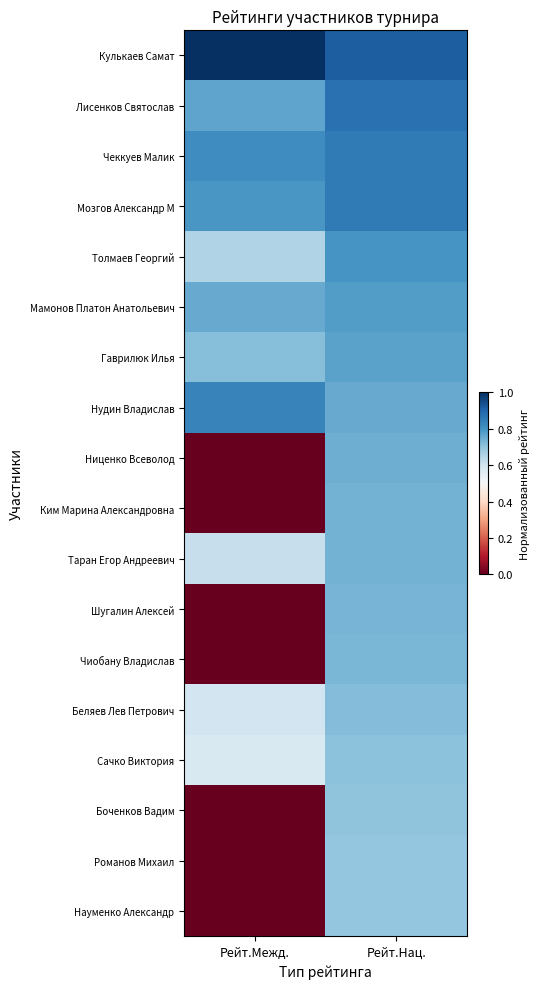

At which category is the sum across all series the highest?

Рейт.Нац.